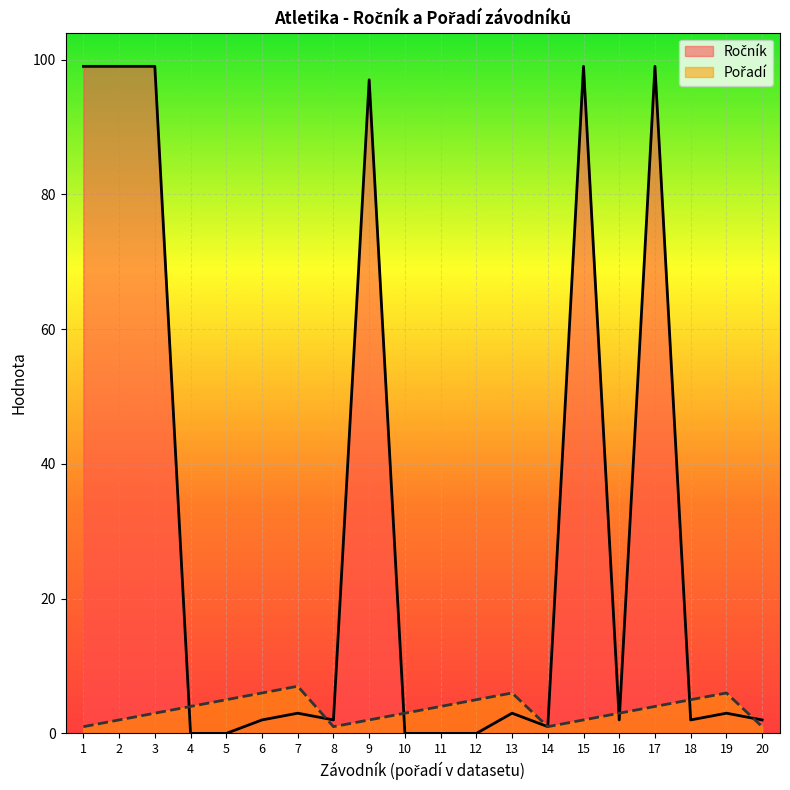

At how many categories does at least one series exceed 2?

17